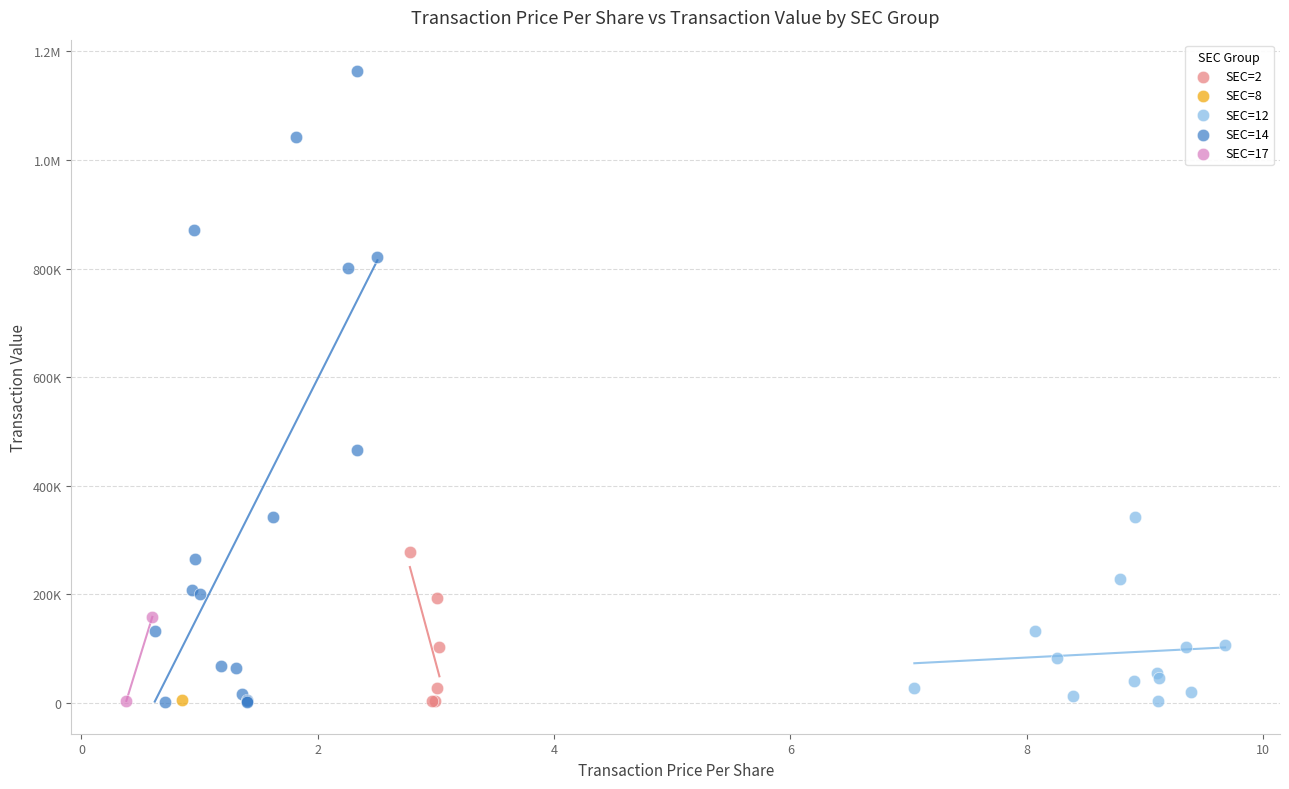

What are all the series names shown in the legend?

SEC=2, SEC=8, SEC=12, SEC=14, SEC=17